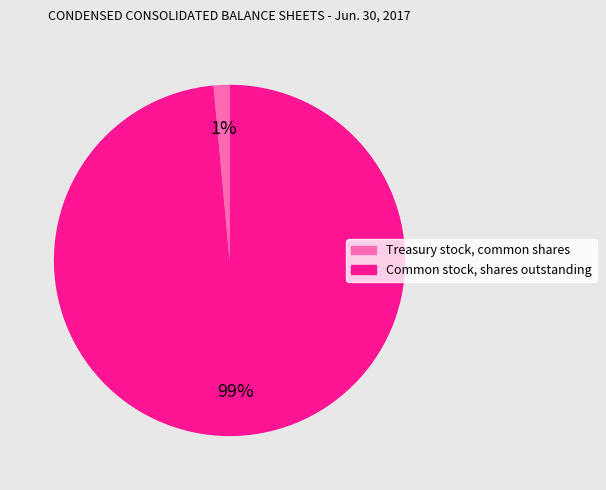

How many slices are in this pie chart?

2